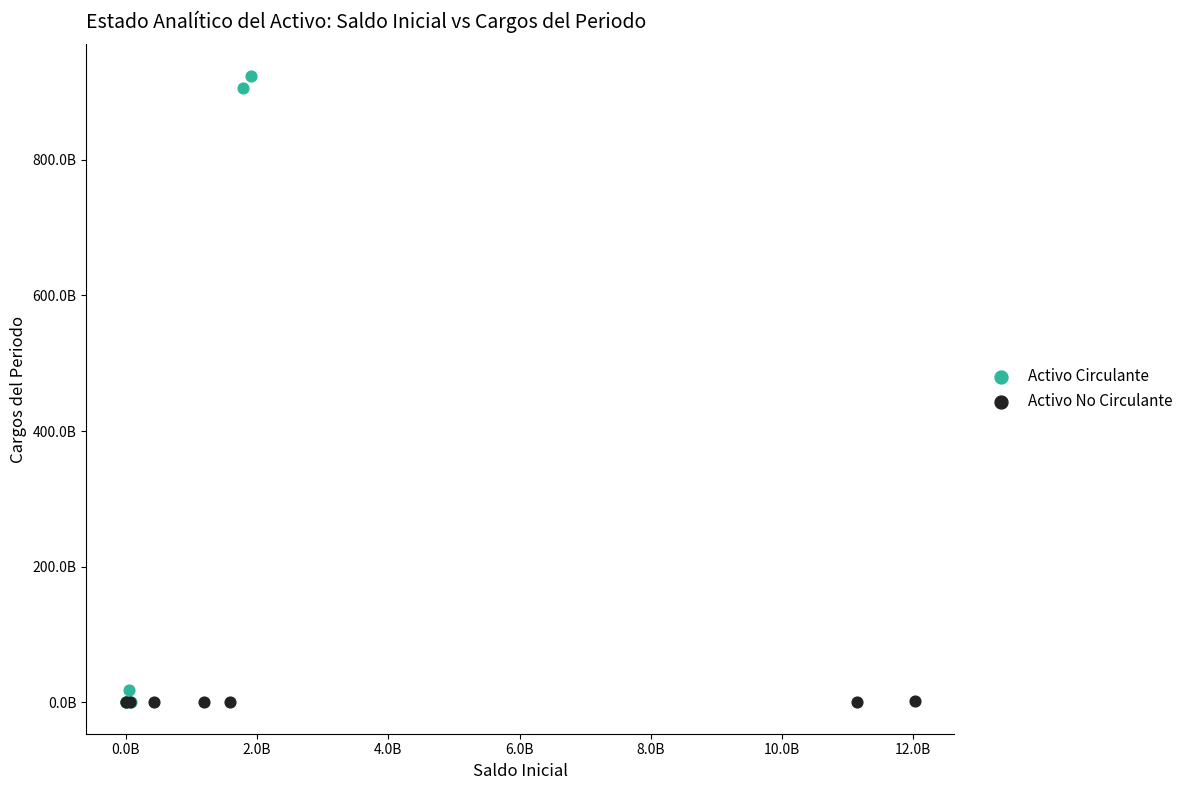

What are all the series names shown in the legend?

Activo Circulante, Activo No Circulante